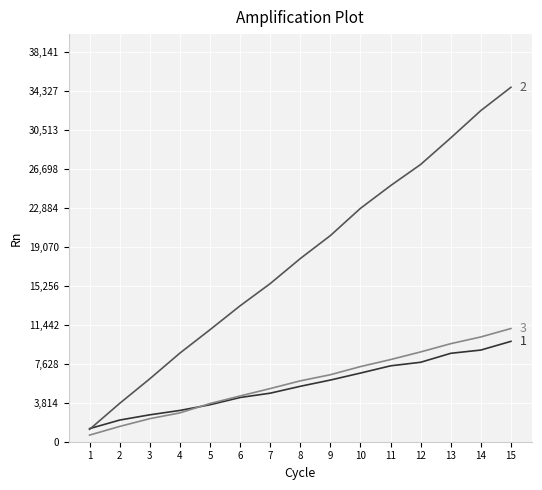

At which category is the sum across all series the highest?

15